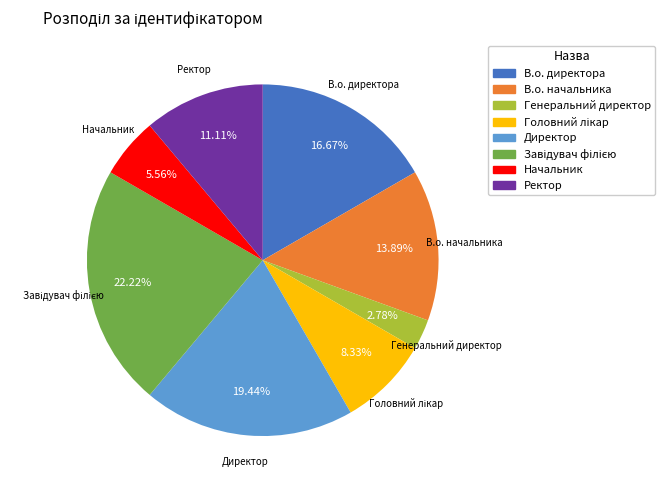

The Генеральний директор slice represents 3% of the pie. True or false?

True